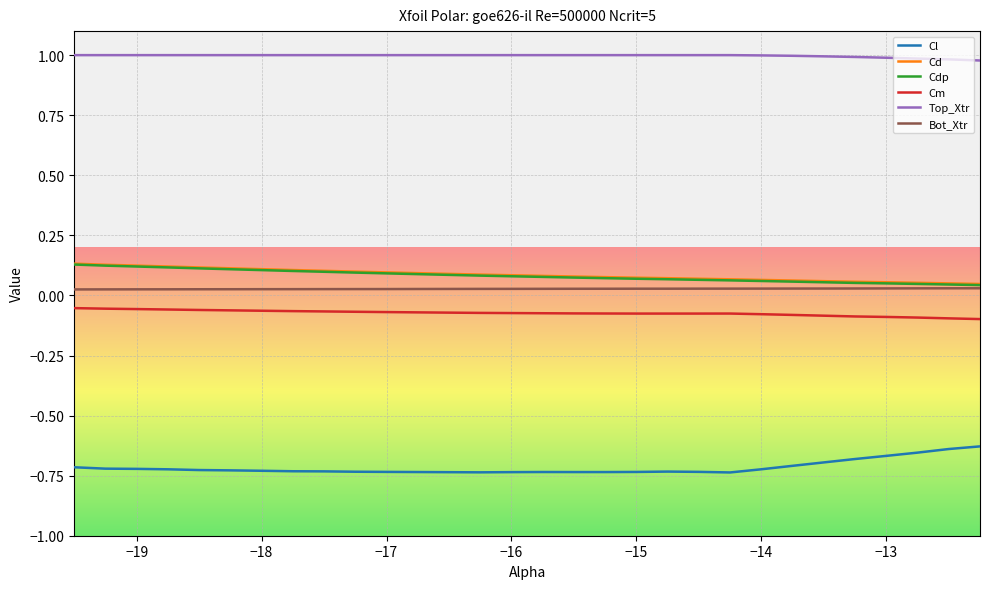

How many lines are shown in the chart?

6